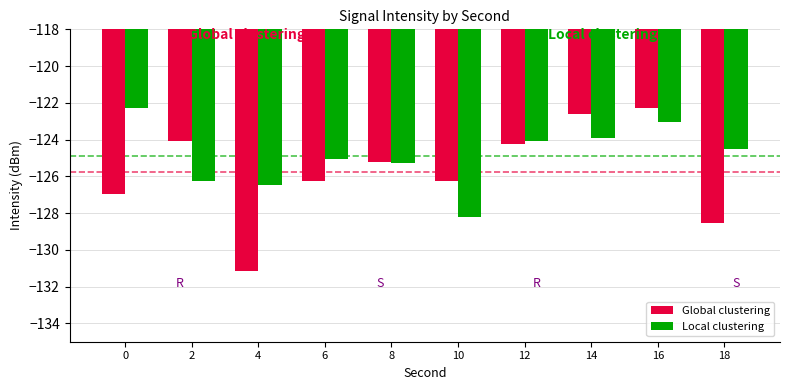

What is the approximate value of Global clustering at 14?

-122.6